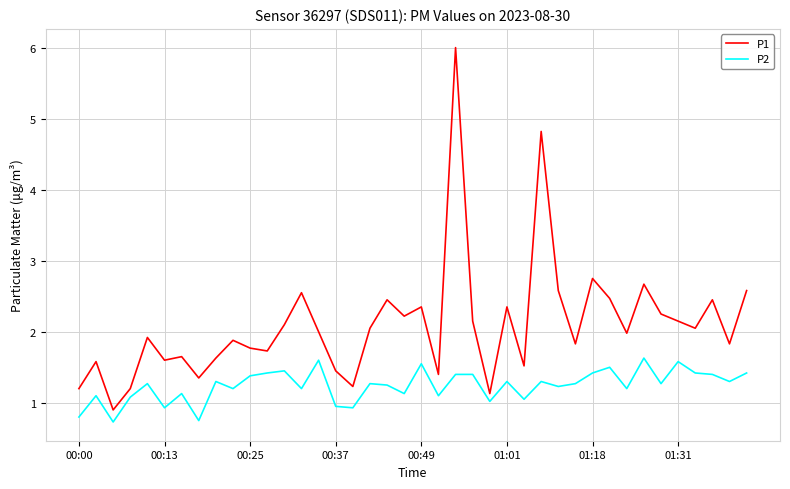

Which series has the largest total across all categories?

P1